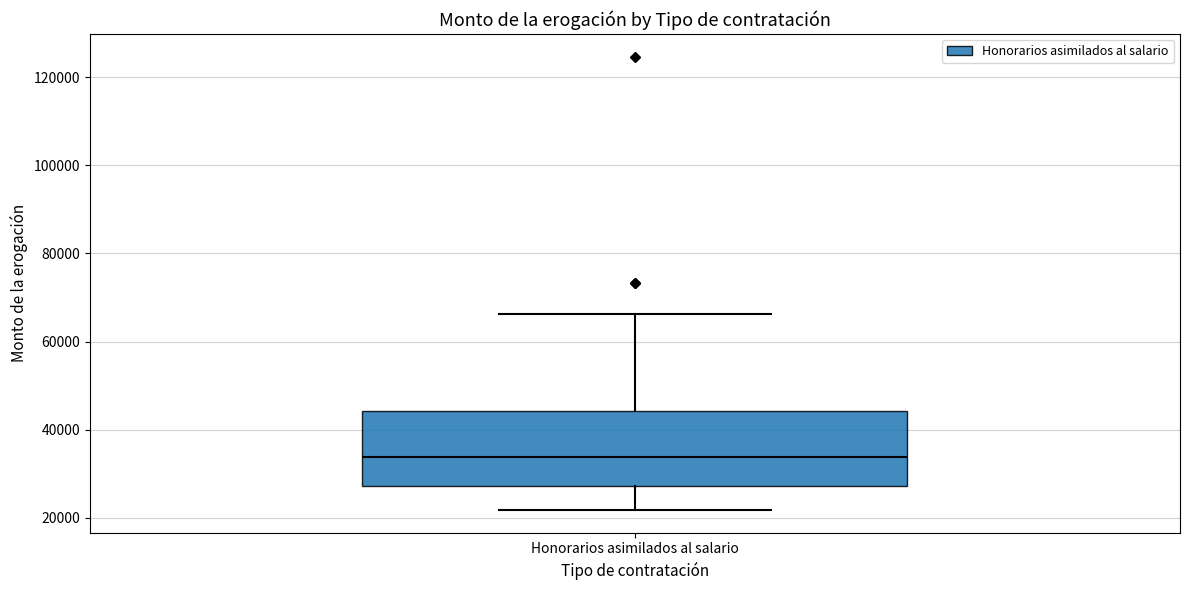

Read this box plot against the y-axis: the position of the median line, the range covered by the box, and the ends of both whiskers. The values are not printed on the chart, so give them approximately, as read against the axis.

median 34000, box 28000 to 44000, whiskers 22000 to 66000